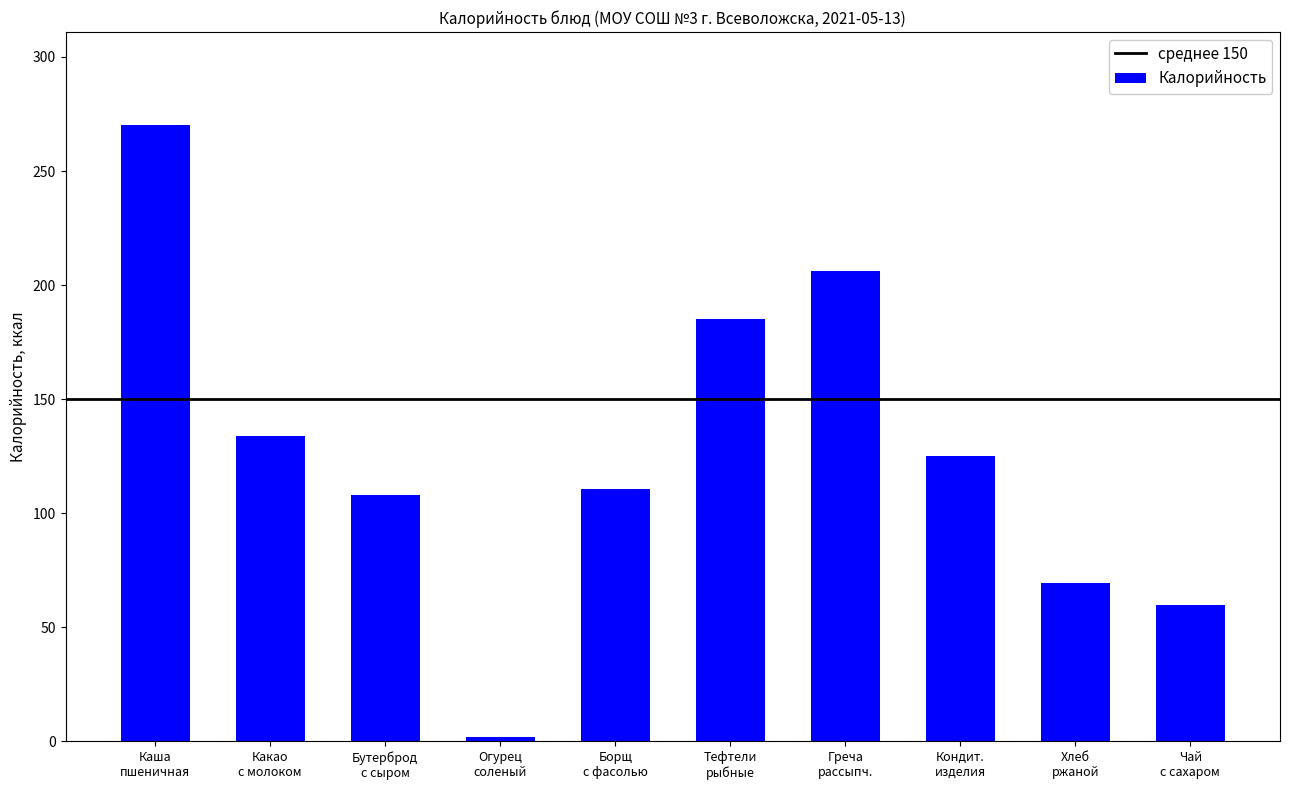

What is the maximum value shown in the chart?

270.4